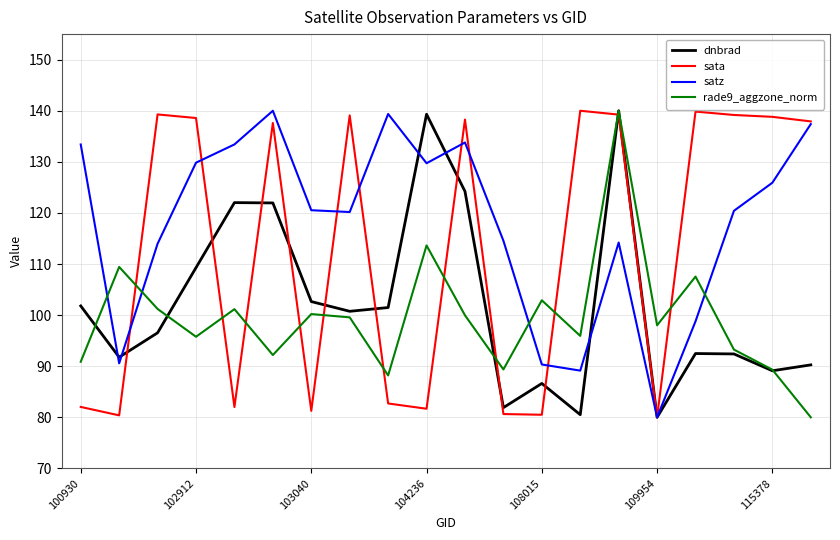

How many times do rade9_aggzone_norm and satz cross each other?

4